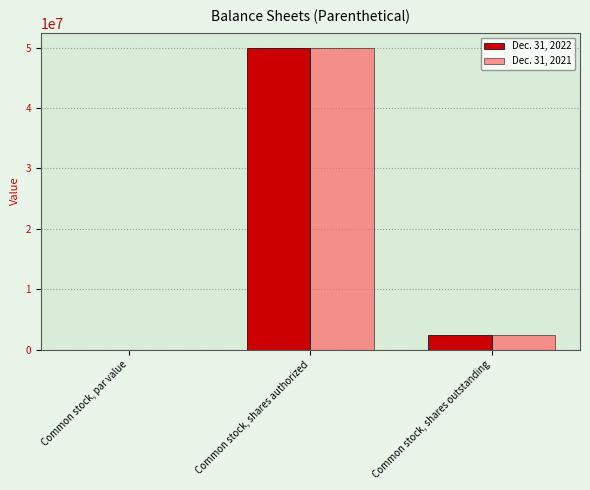

What is the sum of the Dec. 31, 2021 values at Common stock, shares outstanding and Common stock, par value?

2454116